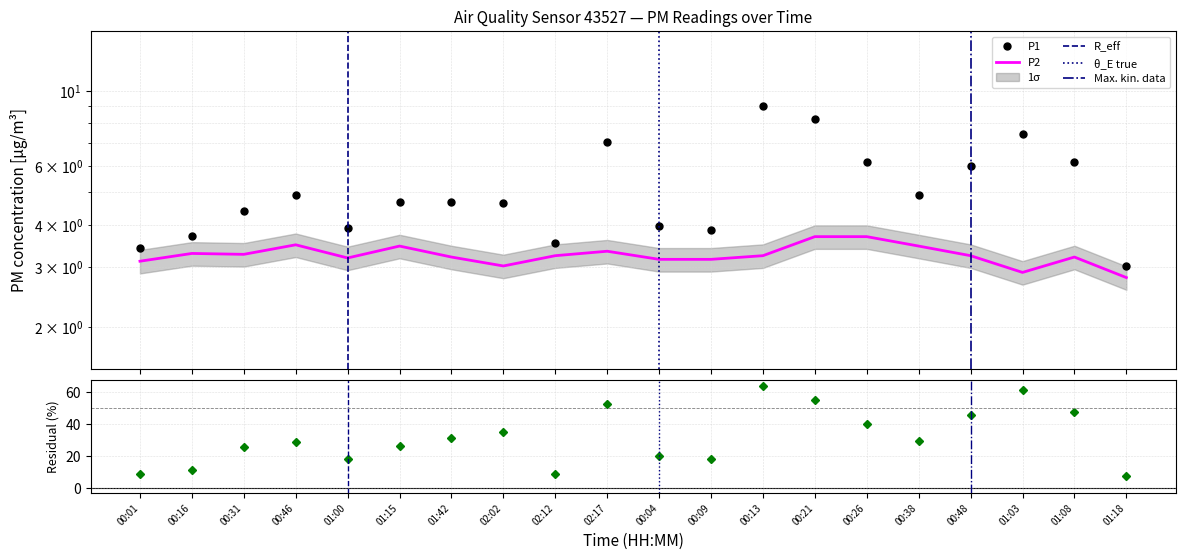

What is the difference between the P2 values at 00:21 and 01:18?

0.9